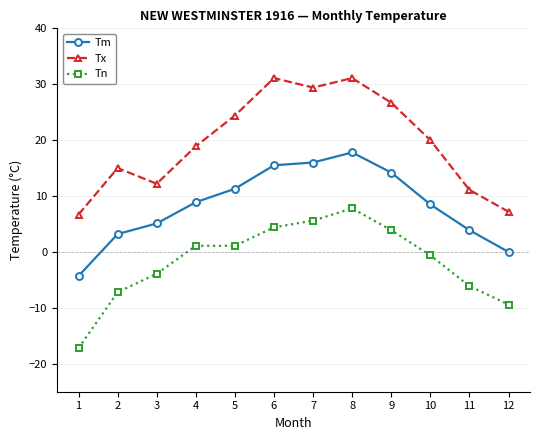

How many values in the Tm series exceed 8?

7